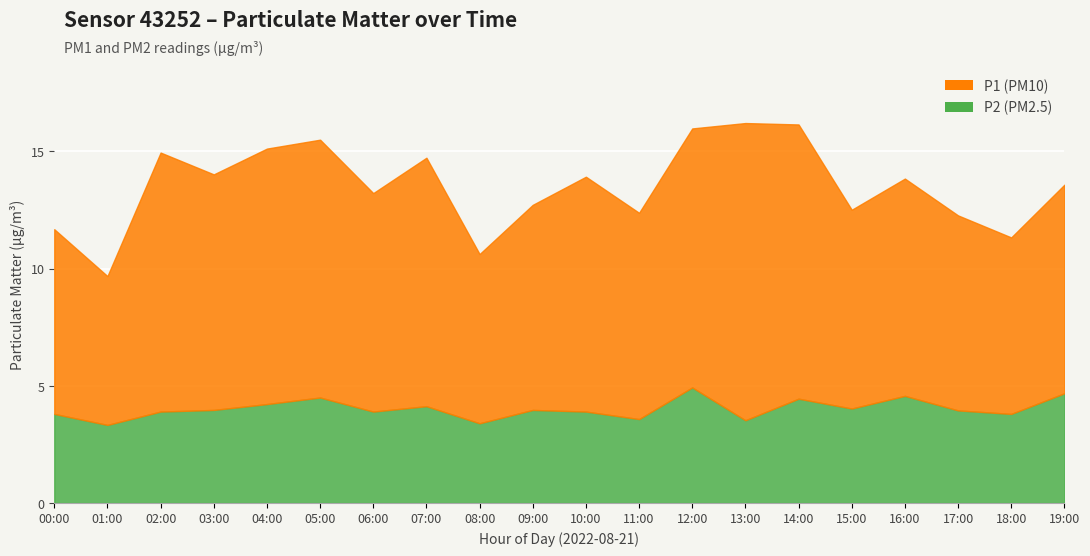

Where is the first local maximum for P1?

02:00